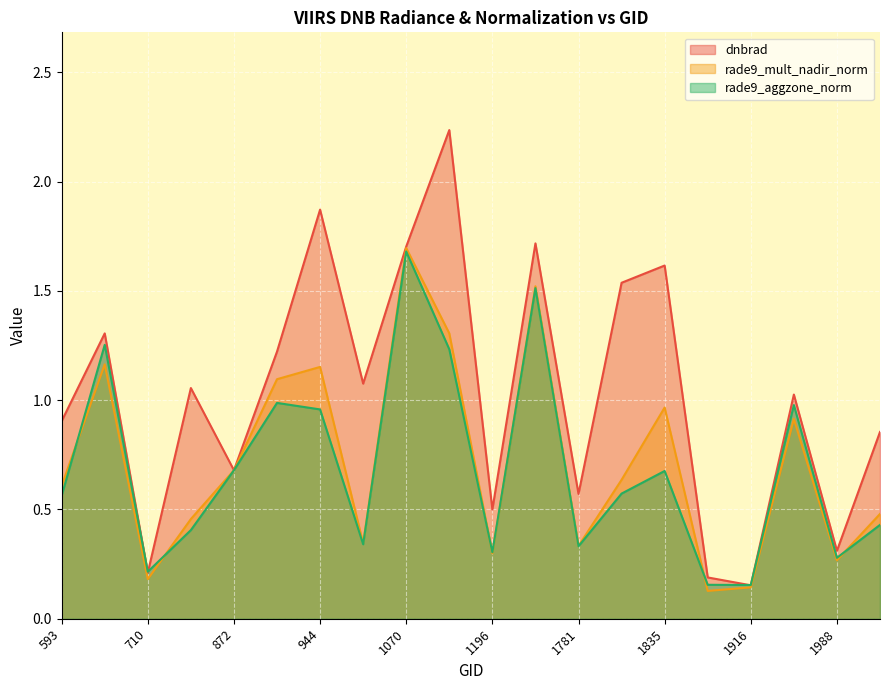

What is the sum of all dnbrad values?

20.7